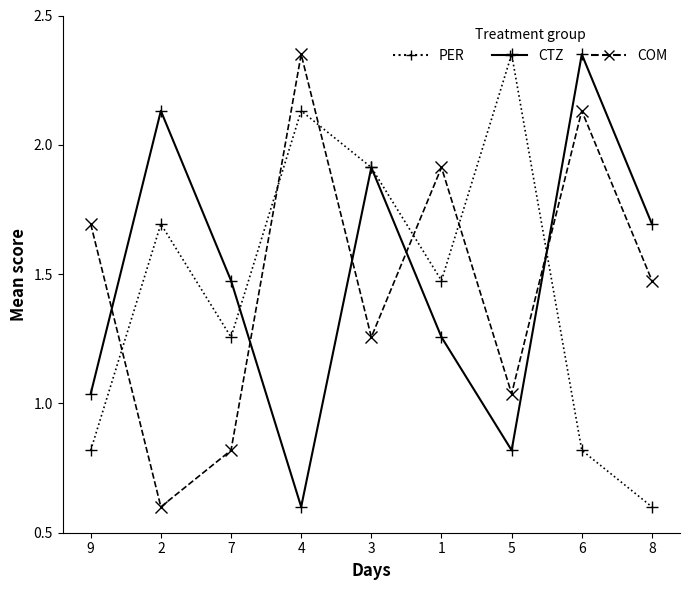

What is the minimum value shown in the chart?

0.6